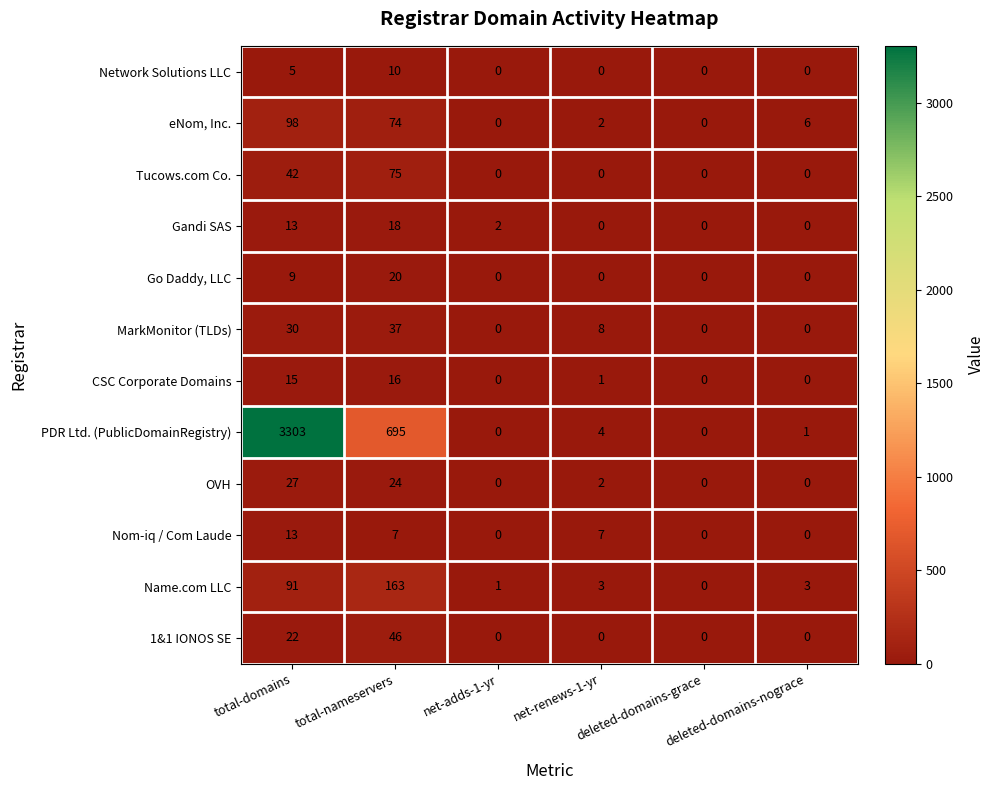

What is the sum of all Network Solutions LLC values?

15